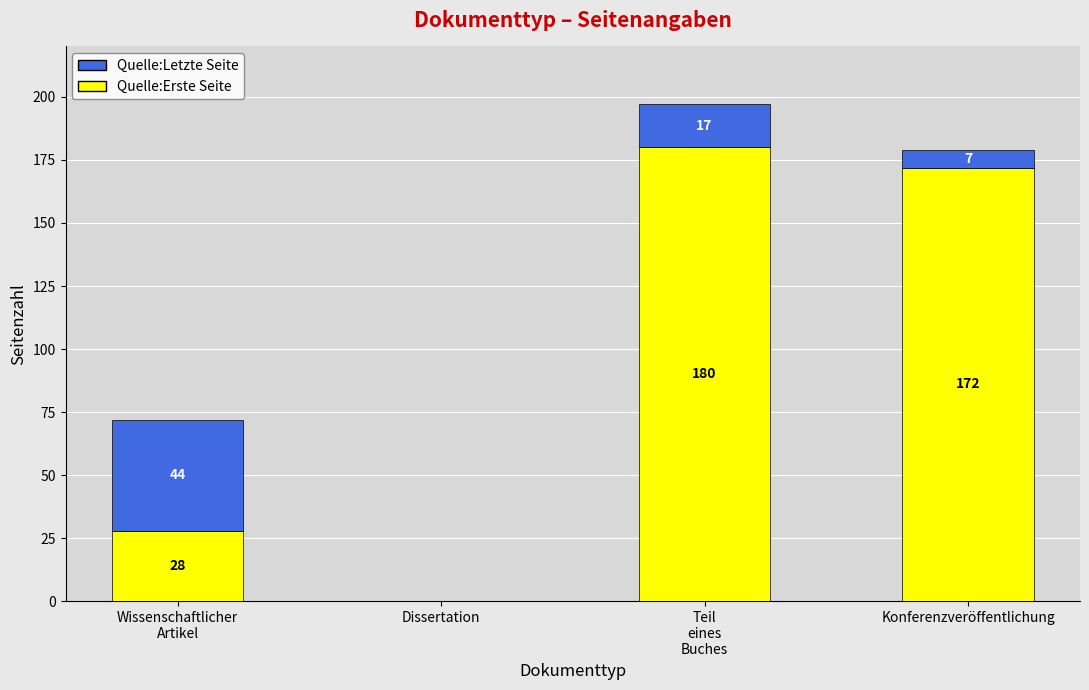

Count the number of categories in the chart.

4